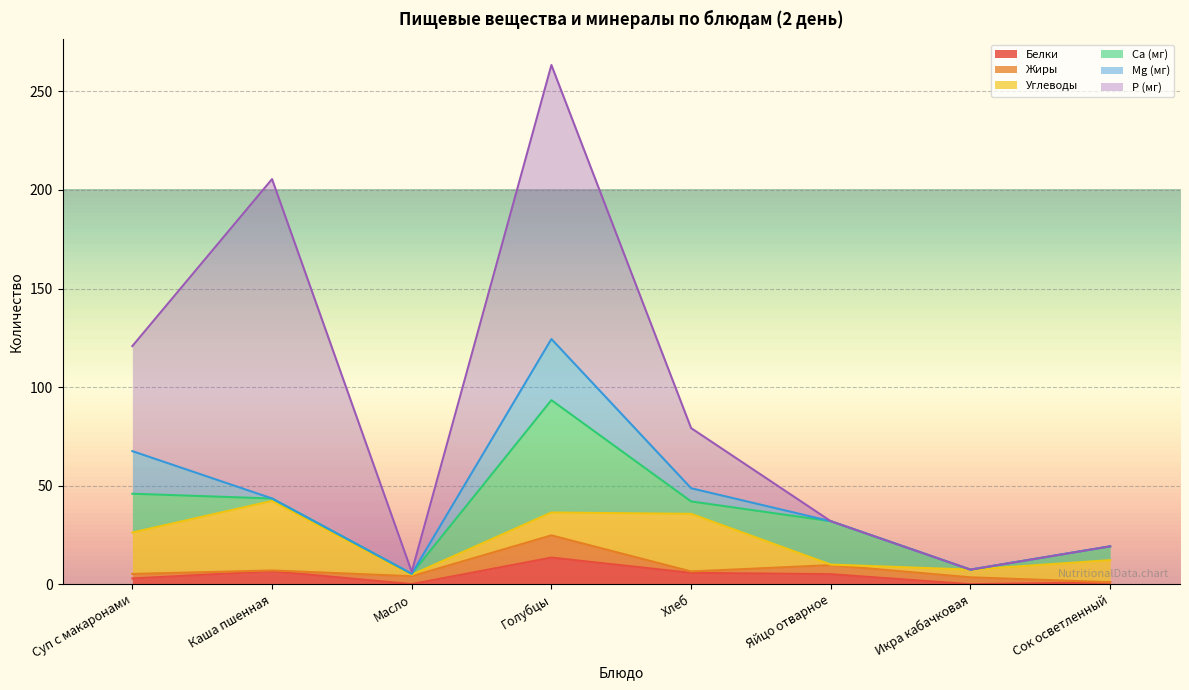

The value of Жиры at Масло is 5.9. True or false?

False